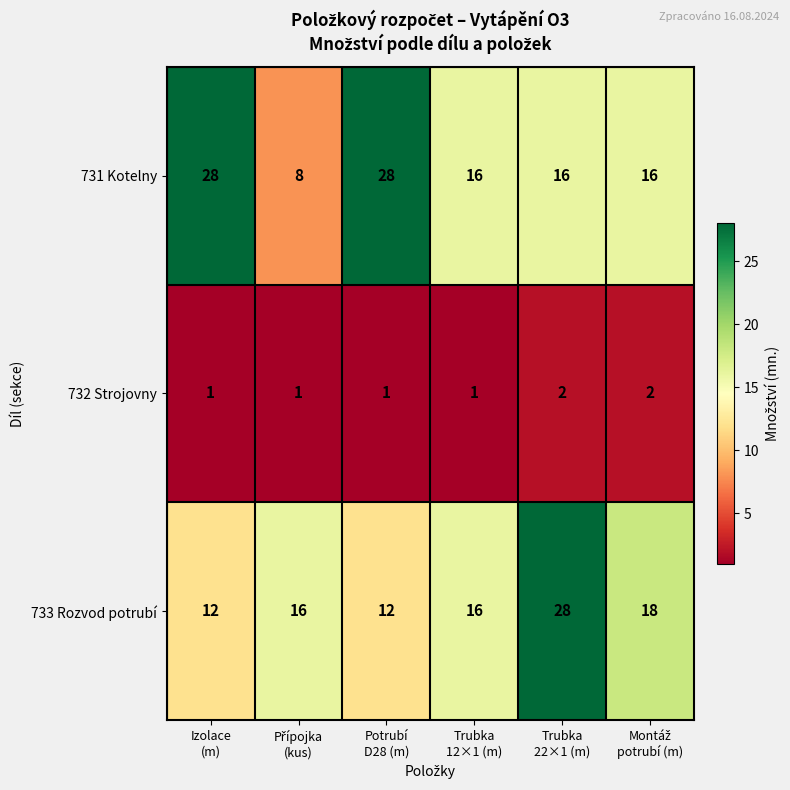

Which series has the largest total across all categories?

731 Kotelny